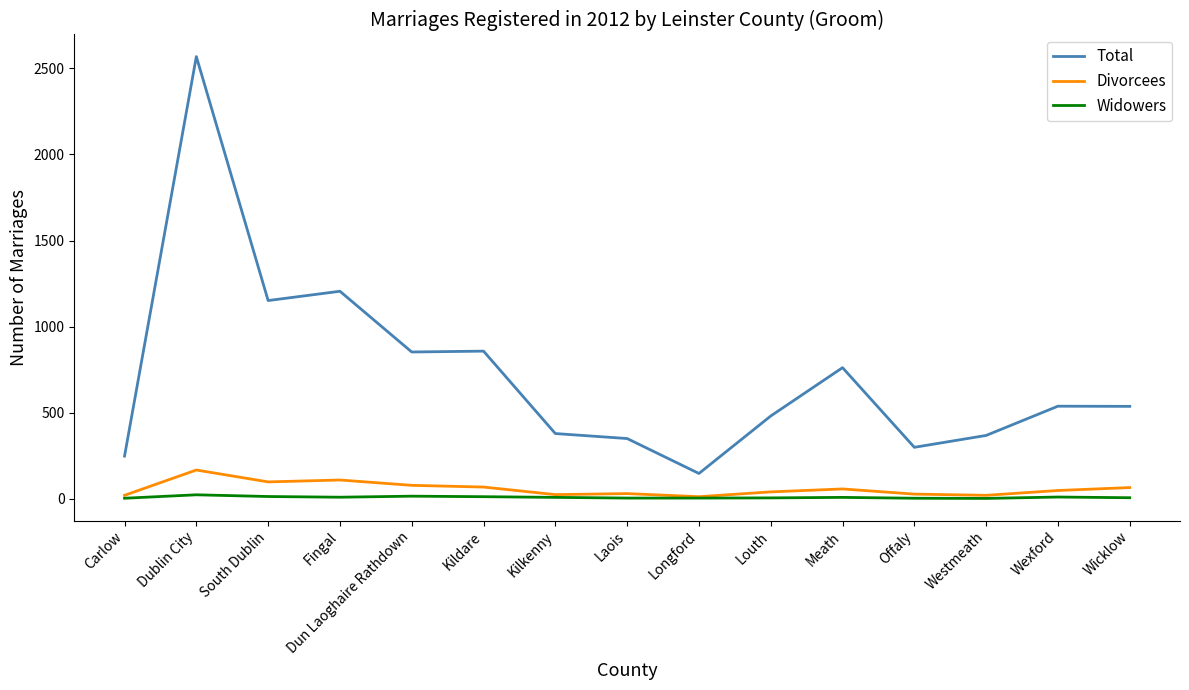

Which series has the widest spread of values?

Total